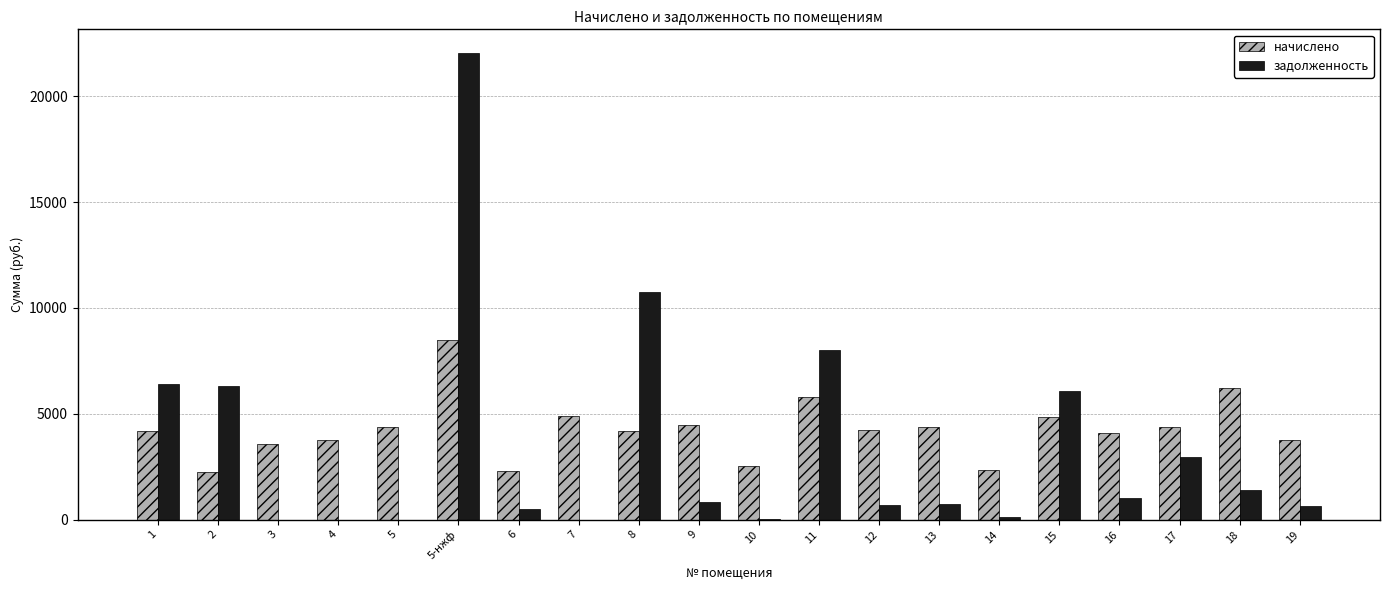

What is the sum of all задолженность values?

68469.5